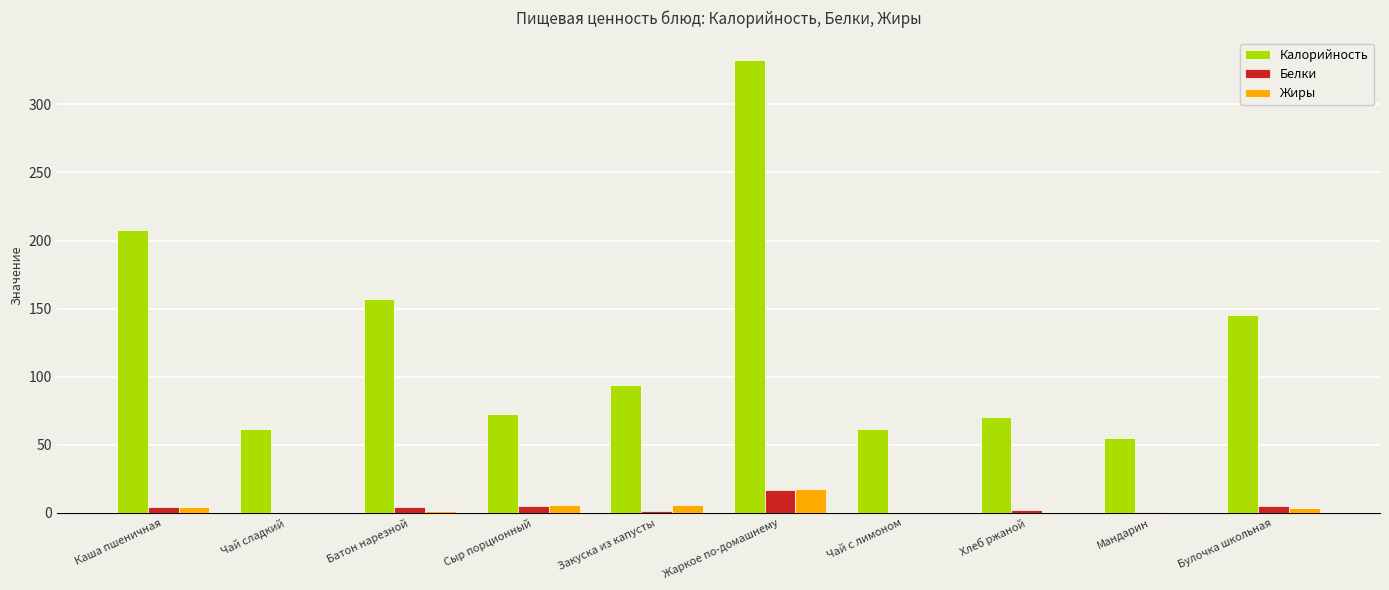

Is the value of Белки at Батон нарезной greater than the value of Жиры at Мандарин?

Yes